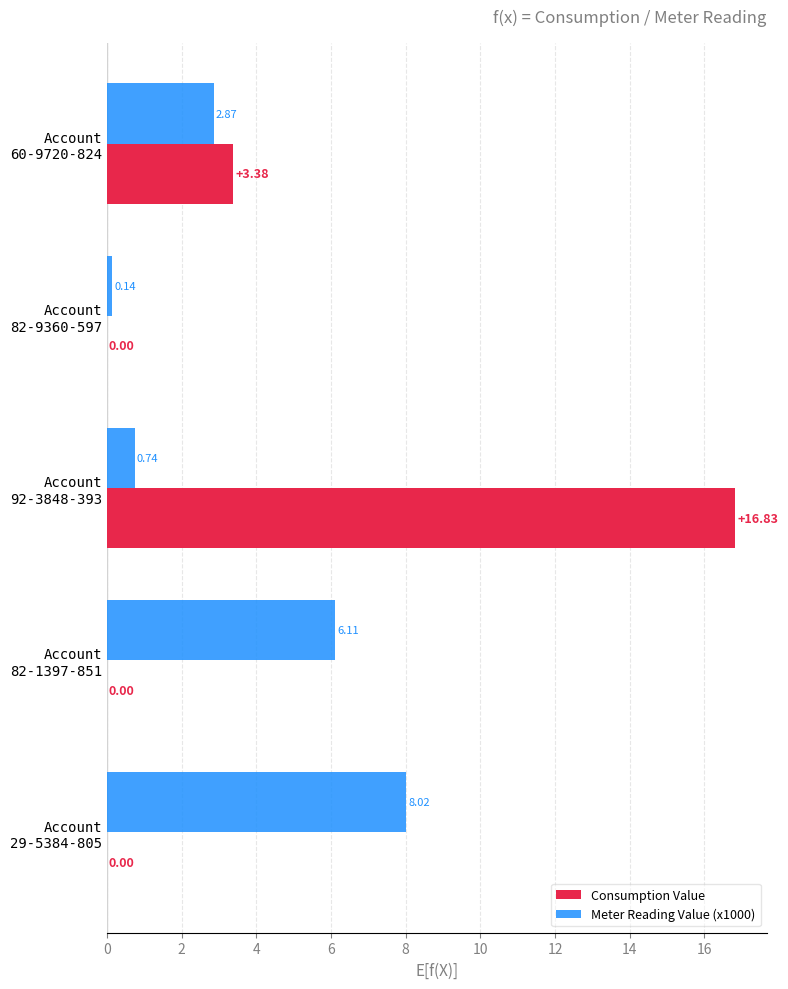

How many values in the Consumption Value series exceed 0?

2